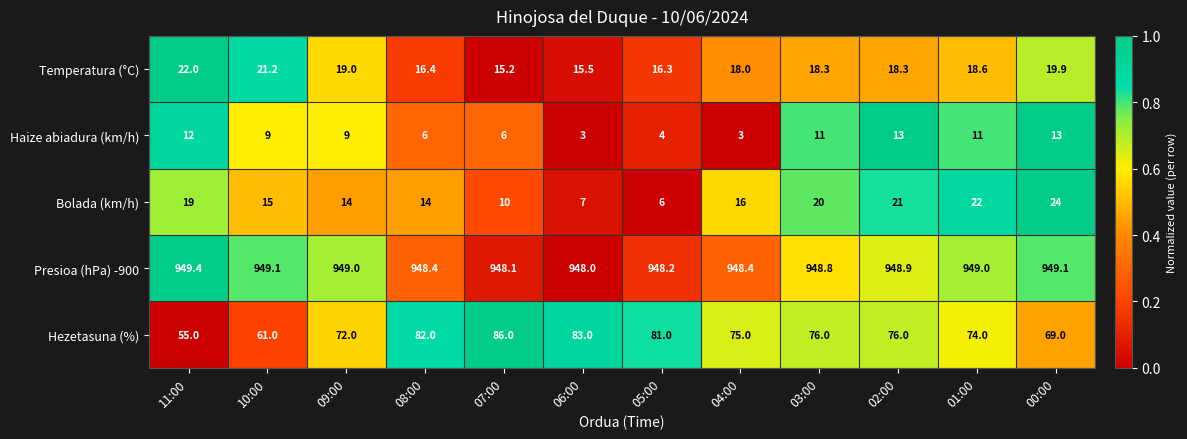

True or false: Bolada (km/h) has a value of 16.0 at 04:00.

True